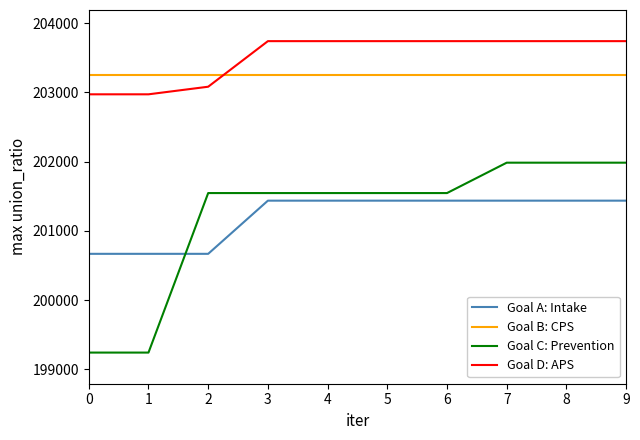

The value of Goal B: CPS at 5 is 203256.5. True or false?

True